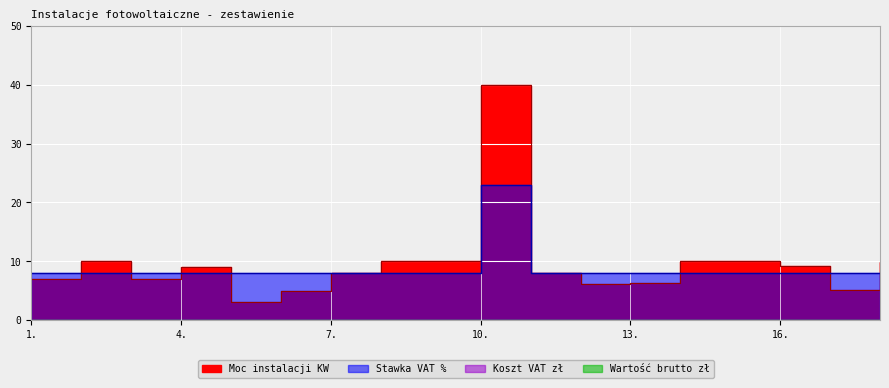

What is the sum of all Moc instalacji KW values?

173.7